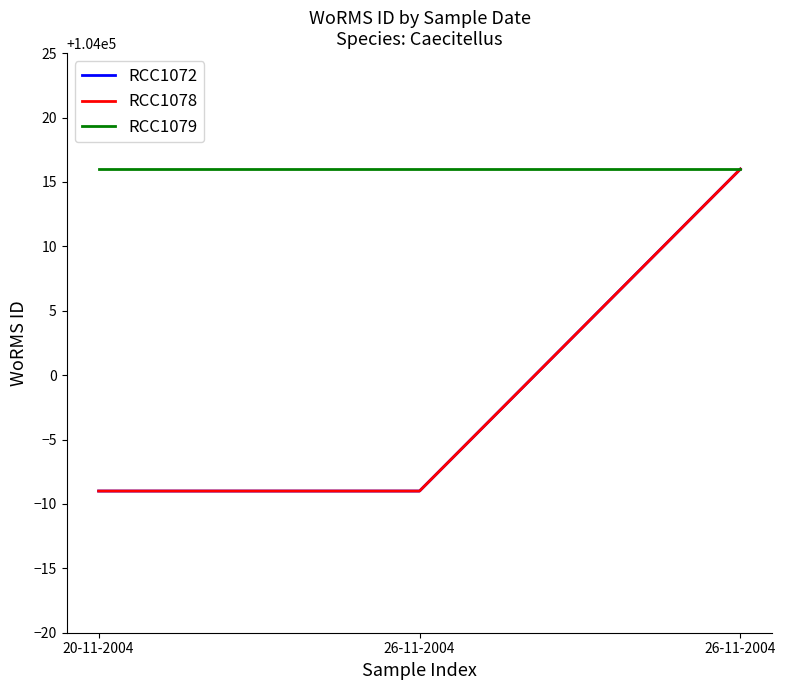

How many lines are shown in the chart?

3